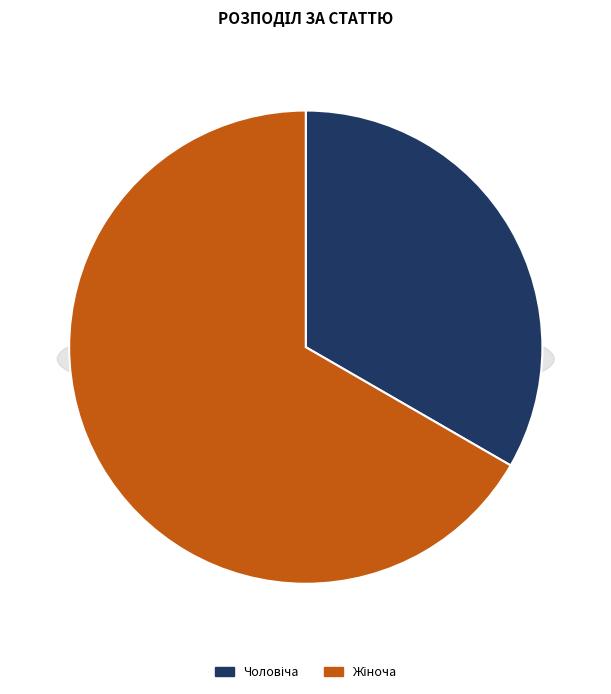

To the nearest percent, what percentage of the pie is Жіноча?

67%